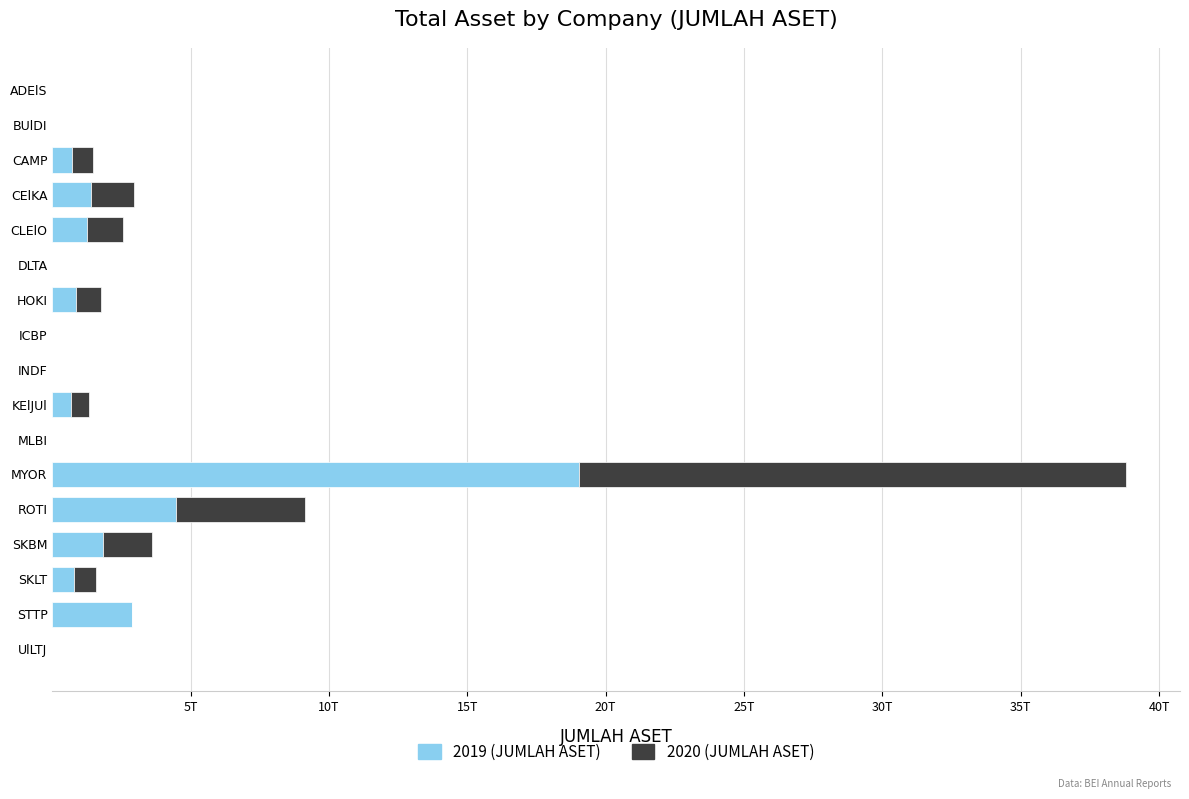

What are all the series names shown in the legend?

2019 (JUMLAH ASET), 2020 (JUMLAH ASET)